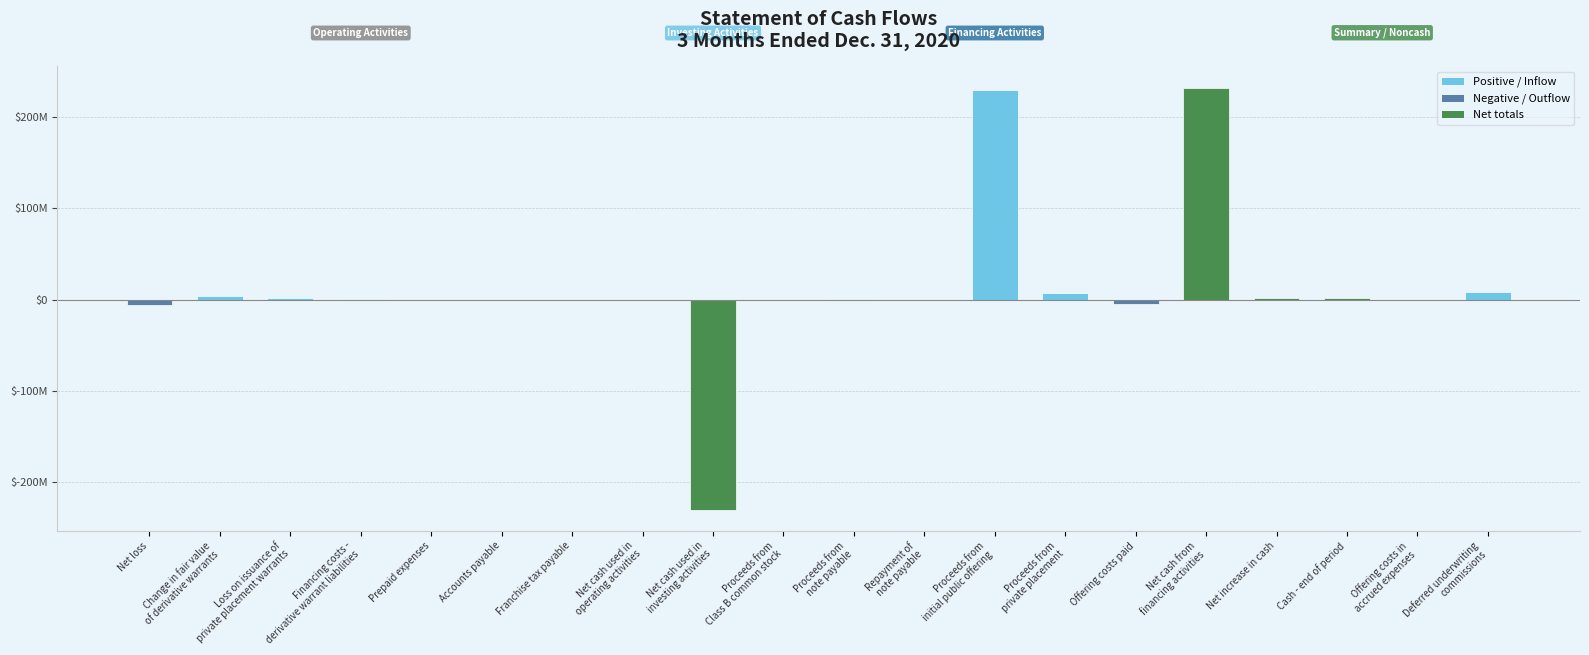

What is the value of the 20th bar from the left?

8050000